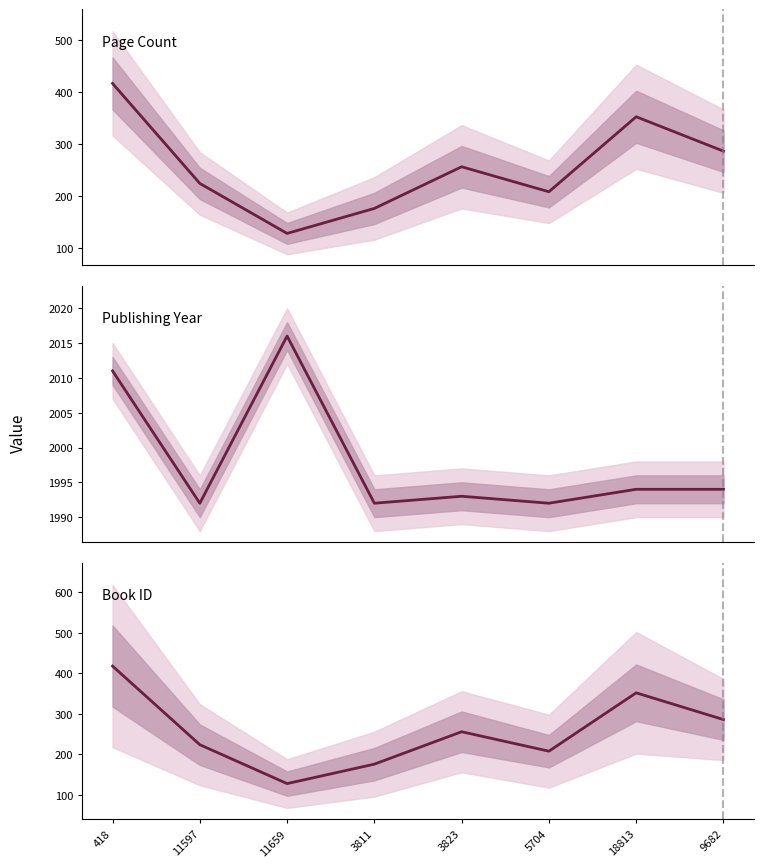

The Publishing Year series shows 1992 at 5704. True or false?

True